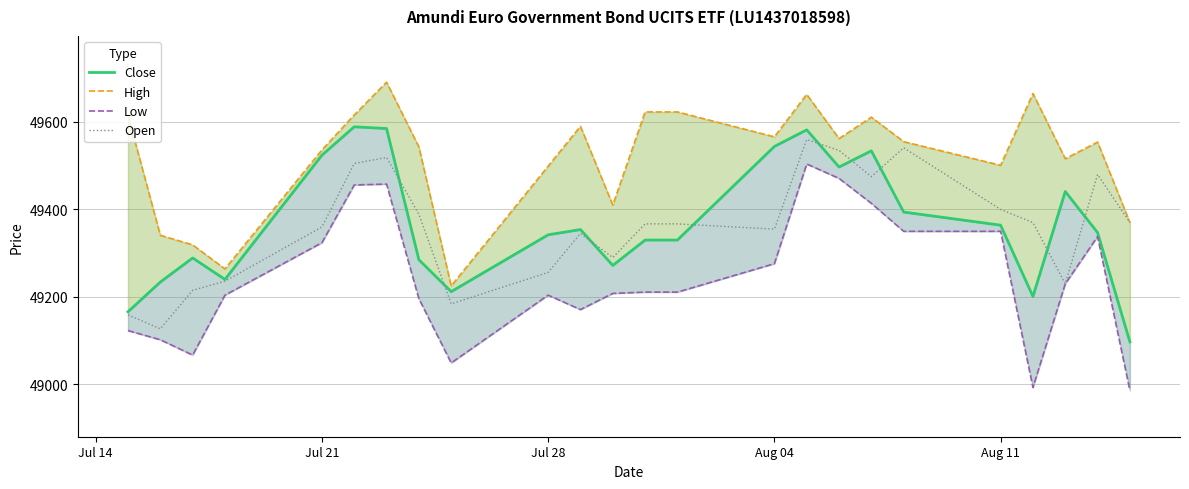

What is the difference between the maximum and minimum values in the Close series?

492